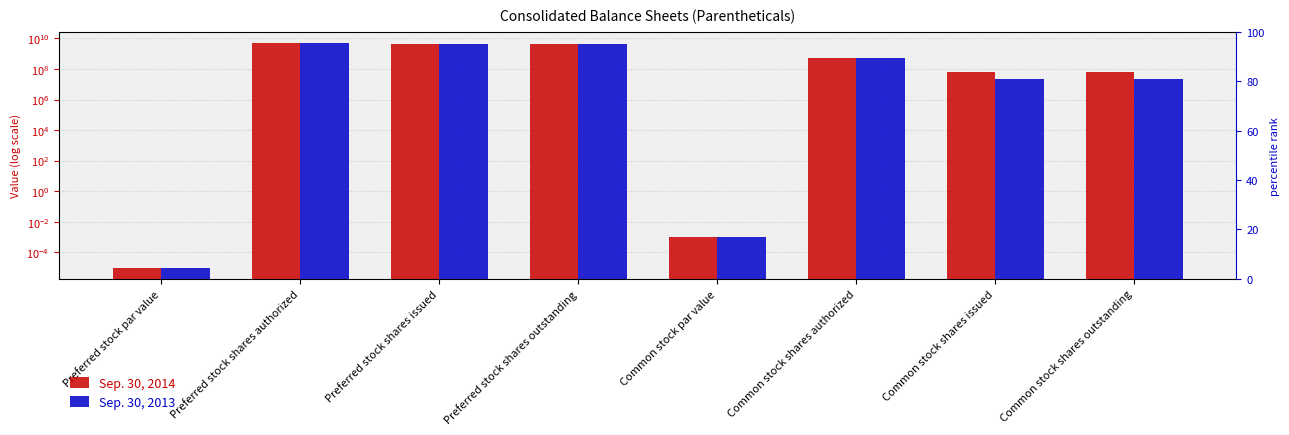

Is the value of Sep. 30, 2013 at Preferred stock shares outstanding greater than the value of Sep. 30, 2014 at Preferred stock par value?

Yes